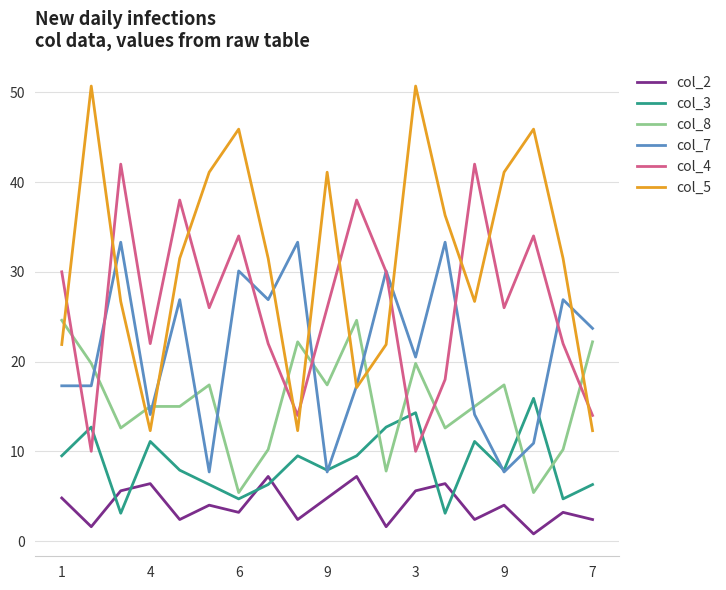

List the series in order of their peak value, highest first.

col_5, col_4, col_7, col_8, col_3, col_2